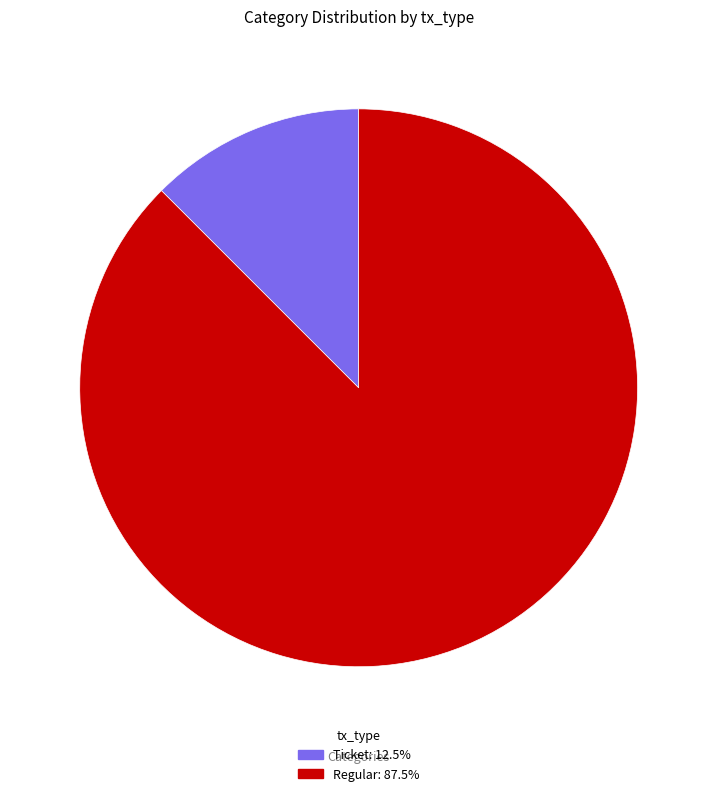

How many slices are in this pie chart?

2